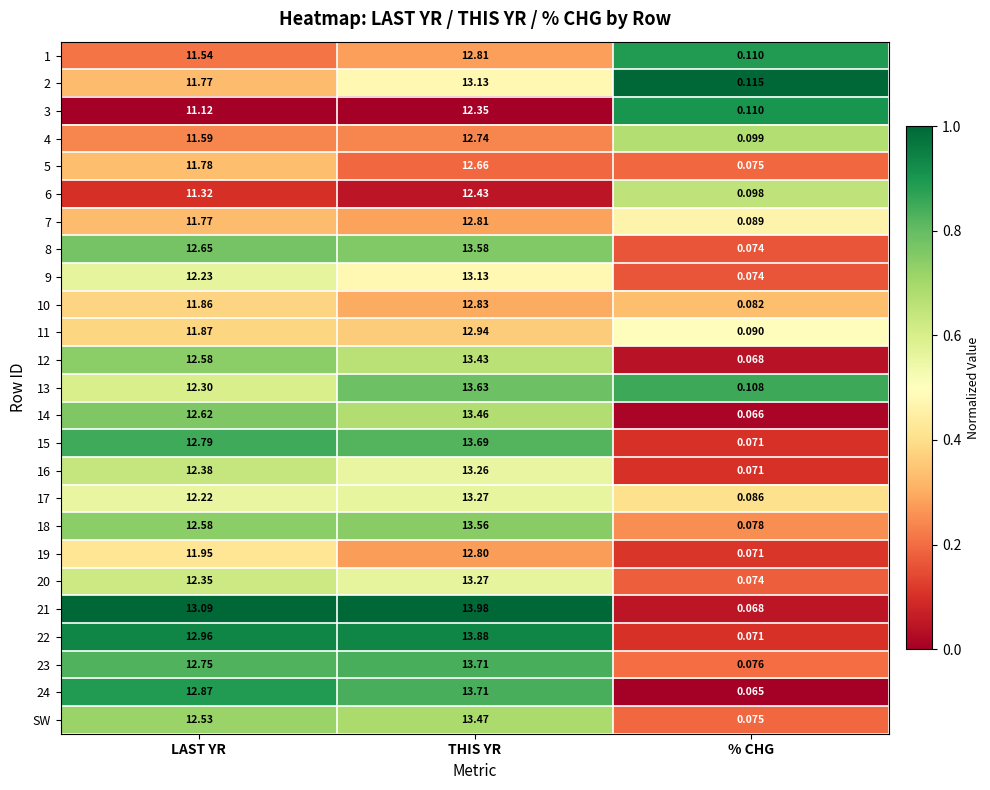

Is the value of 21 at LAST YR greater than the value of 8 at THIS YR?

No